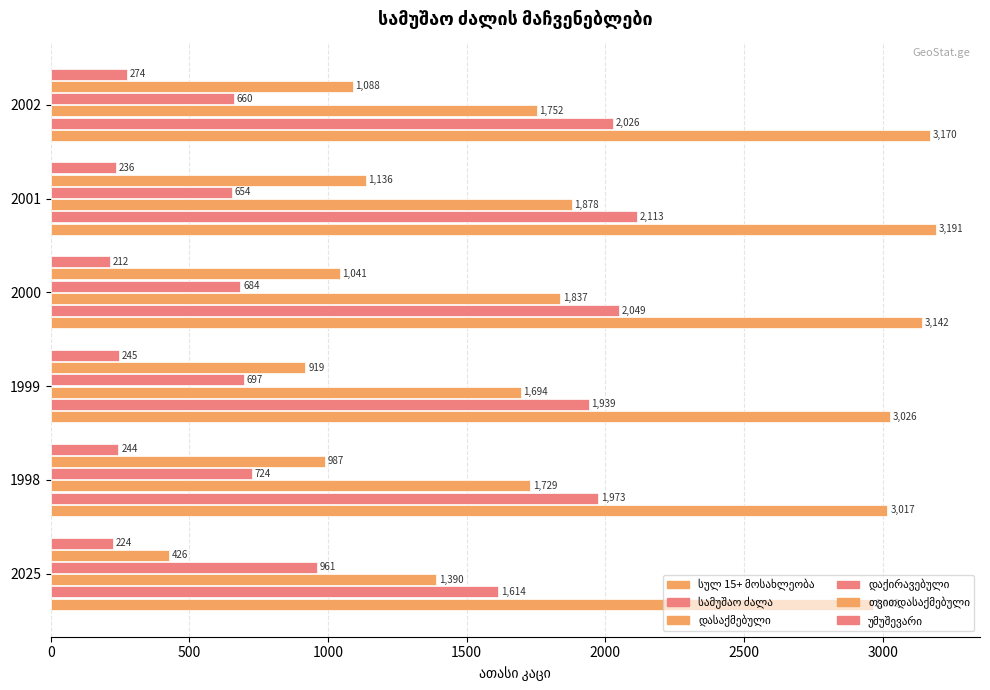

What is the smallest value displayed?

212.0